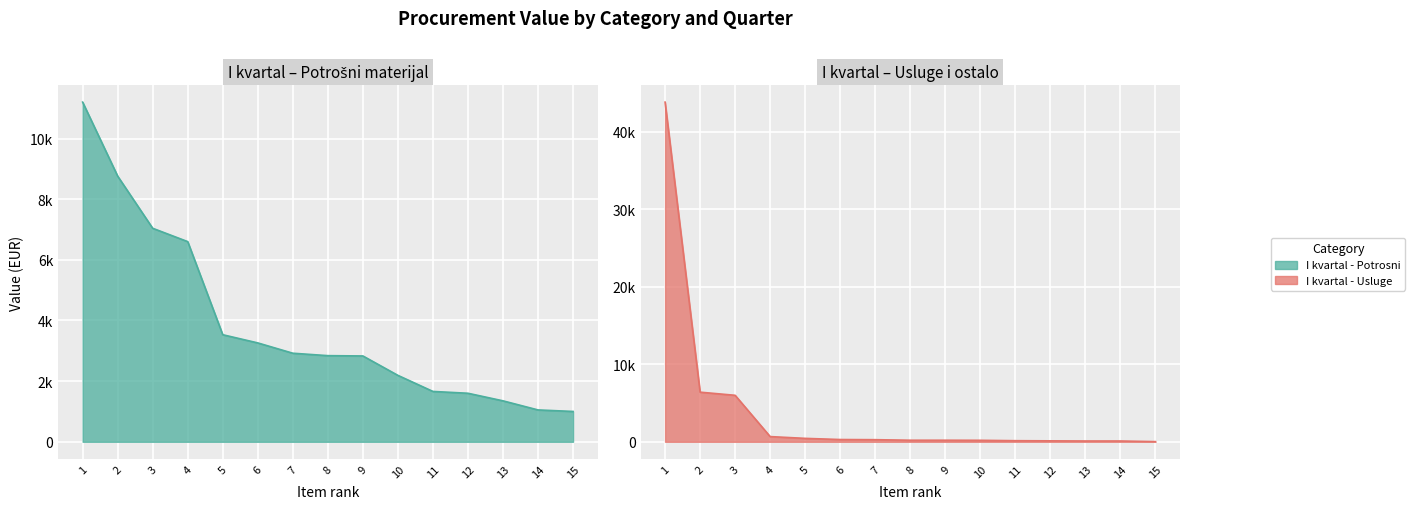

True or false: Medicinski potrosni materijal and Usluge i oprema intersect in this chart.

False